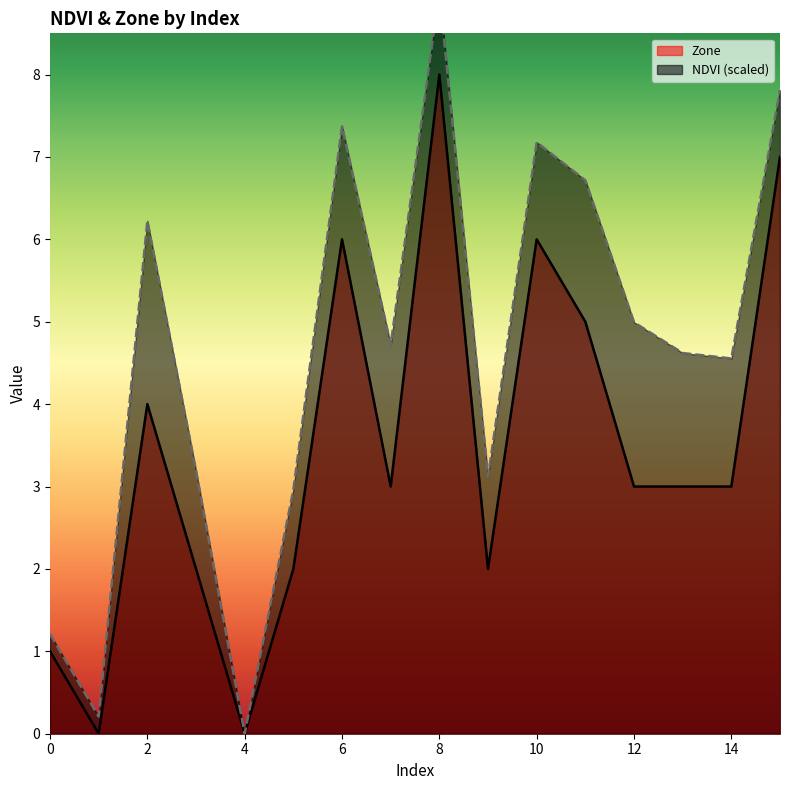

Where is NDVI nearest to the value 4?

14